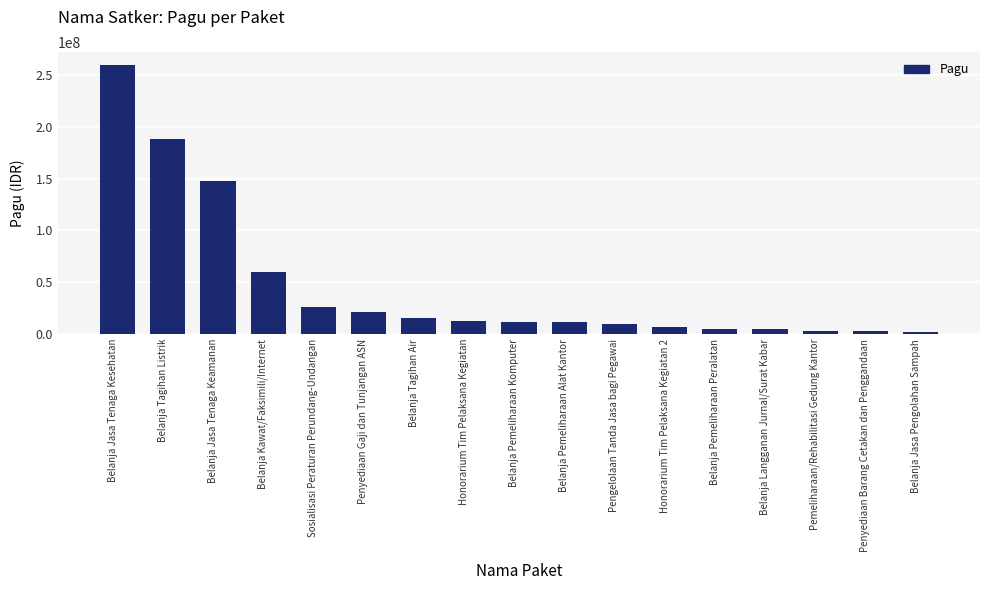

What is the difference between the maximum and minimum values?

257310000